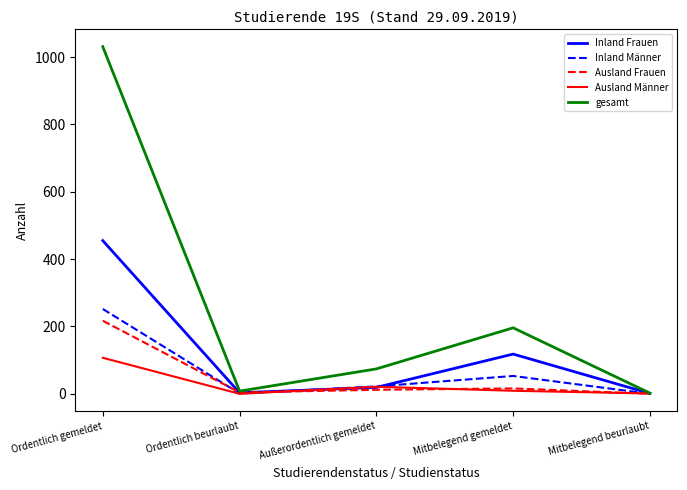

Which label corresponds to the largest value in the chart?

Ordentlich gemeldet